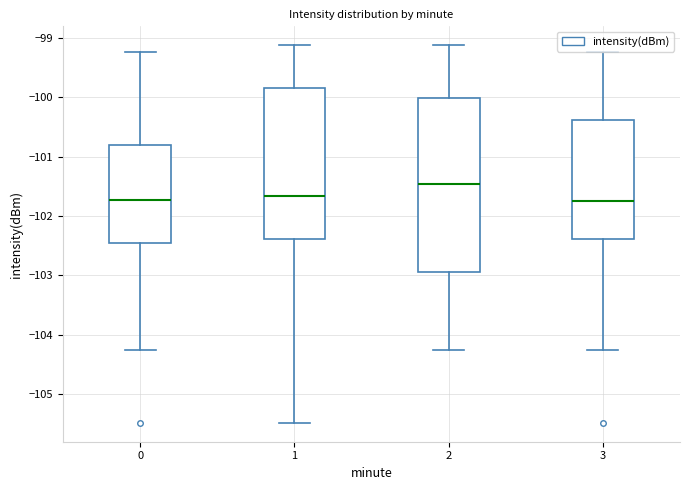

Where does the lower whisker of the box at x = 0 end on the y-axis? The values are not printed on the chart, so give them approximately, as read against the axis.

-104.2